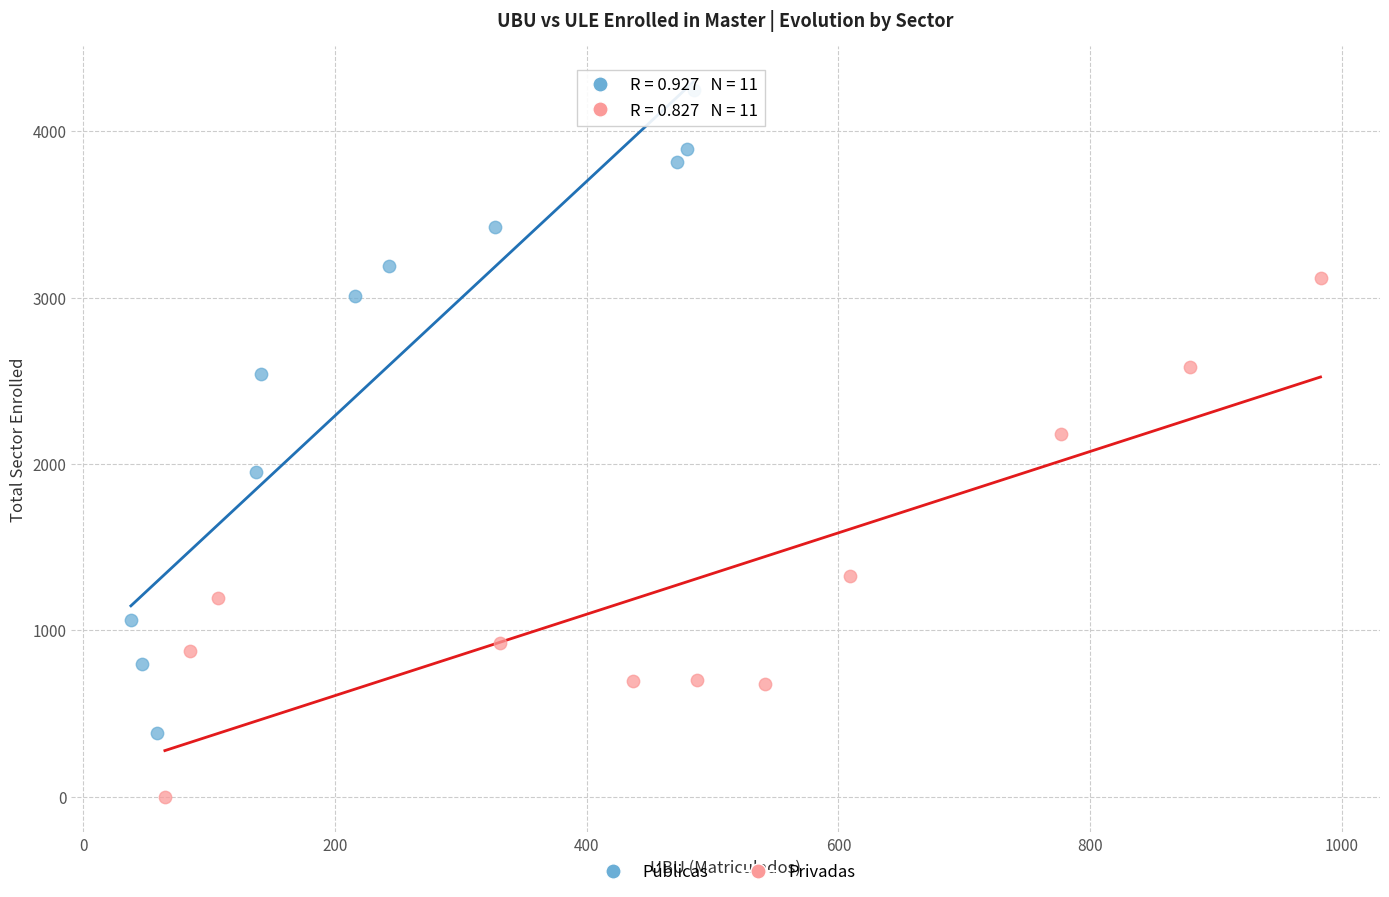

Which series reaches the minimum Y coordinate?

Privadas